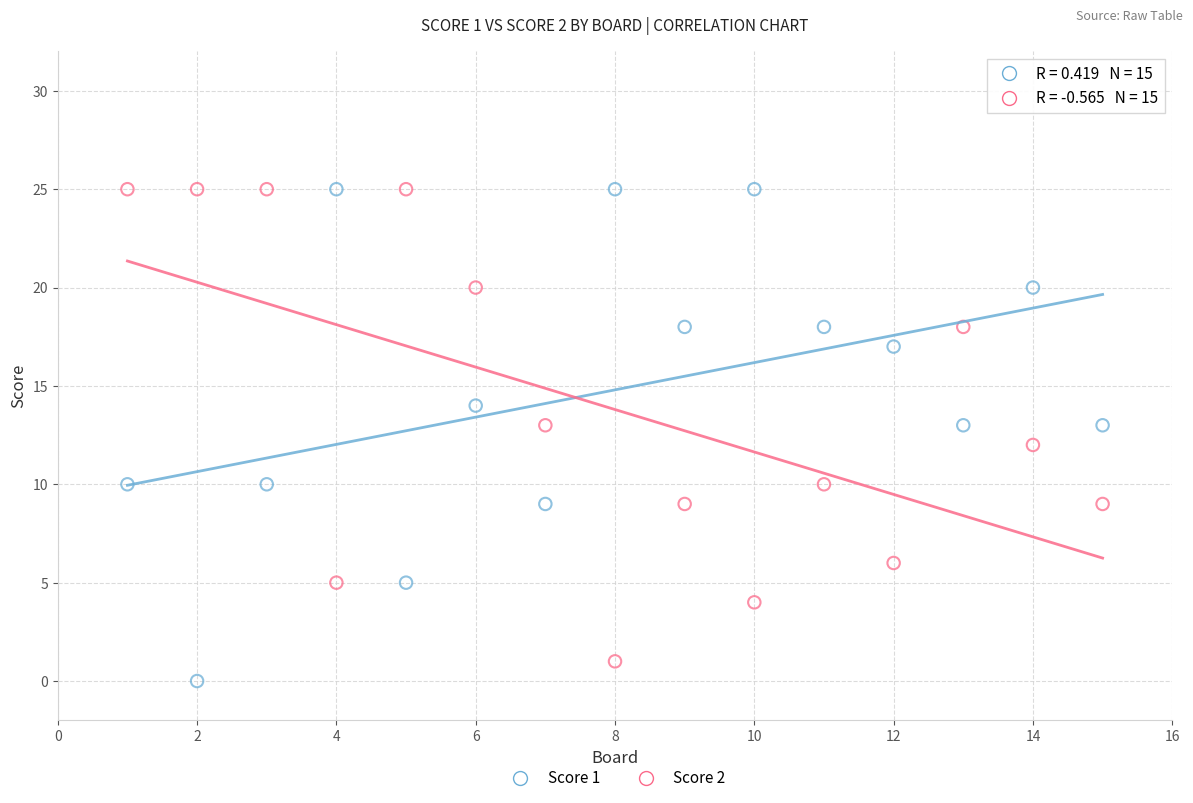

Which series has the largest Y range (max minus min)?

Score 1